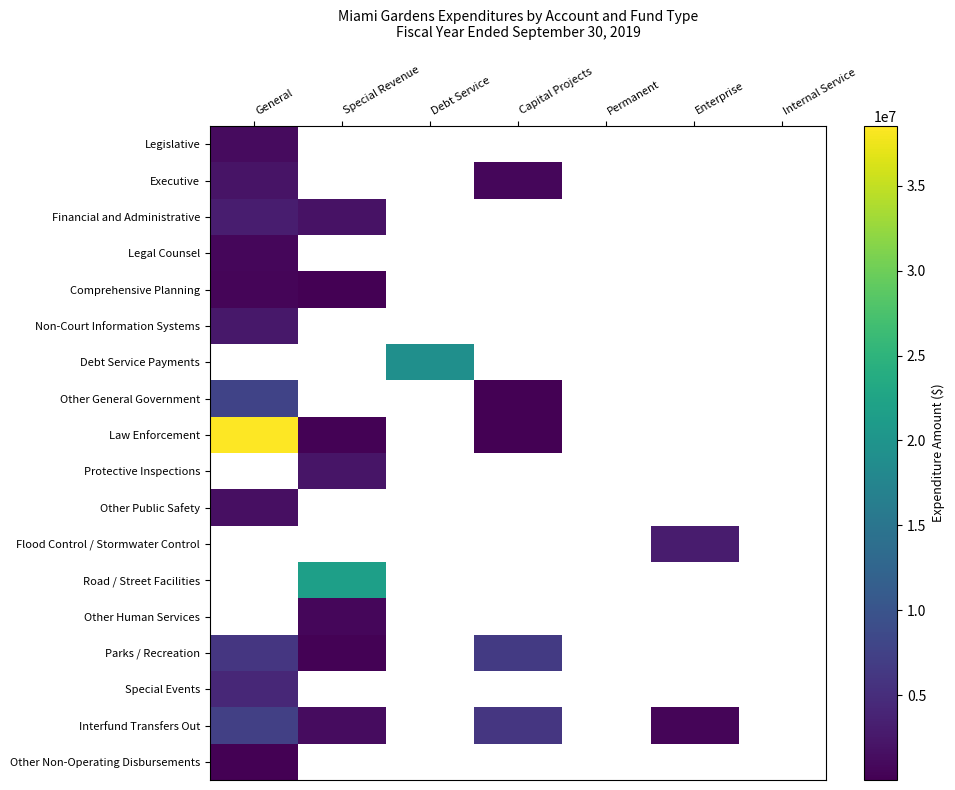

Rank the series by their maximum value, from lowest to highest.

Other Non-Operating Disbursements, Comprehensive Planning, Legal Counsel, Legislative, Other Public Safety, Executive, Non-Court Information Systems, Financial and Administrative, Debt Service Payments, Interfund Transfers Out, Other General Government, Law Enforcement, Protective Inspections, Flood Control / Stormwater Control, Road / Street Facilities, Other Human Services, Special Events, Parks / Recreation